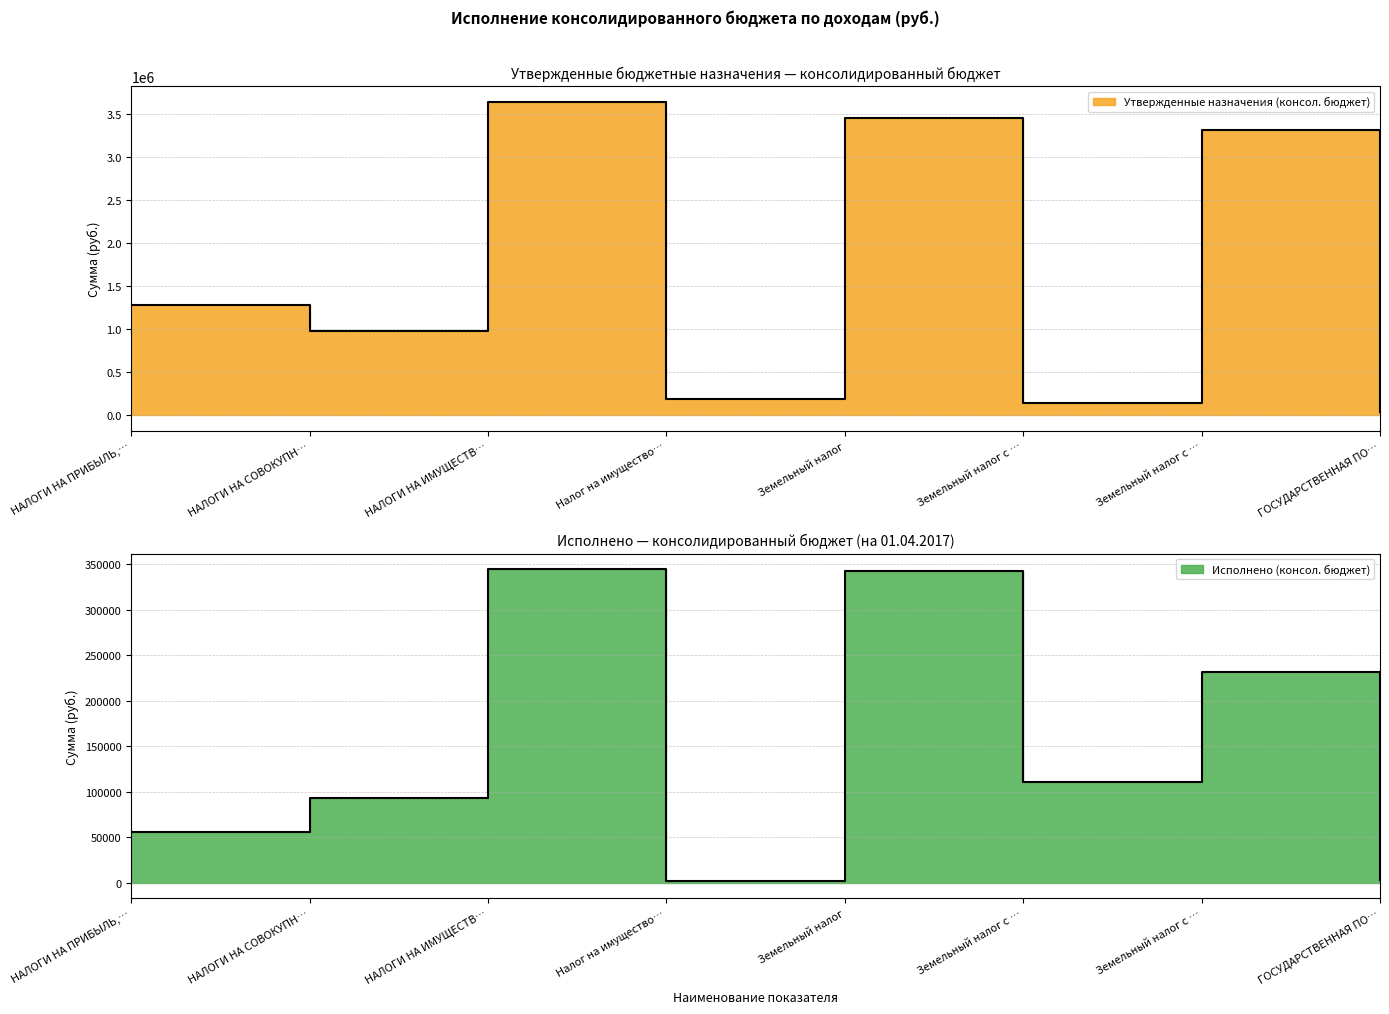

Where does the Исполнено (консол. бюджет) series first go above 110567?

НАЛОГИ НА ИМУЩЕСТВ…